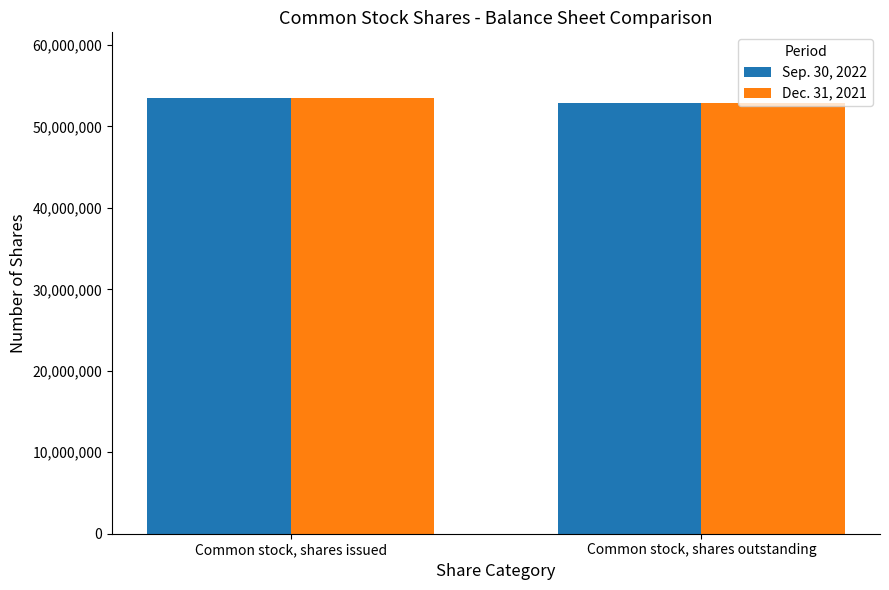

What is the greatest value displayed?

53523453